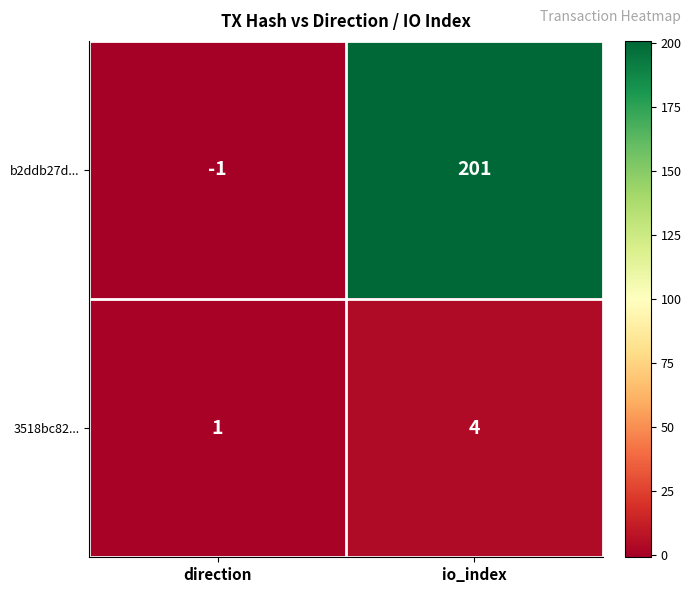

What is the difference between the b2ddb27d... values at direction and io_index?

202